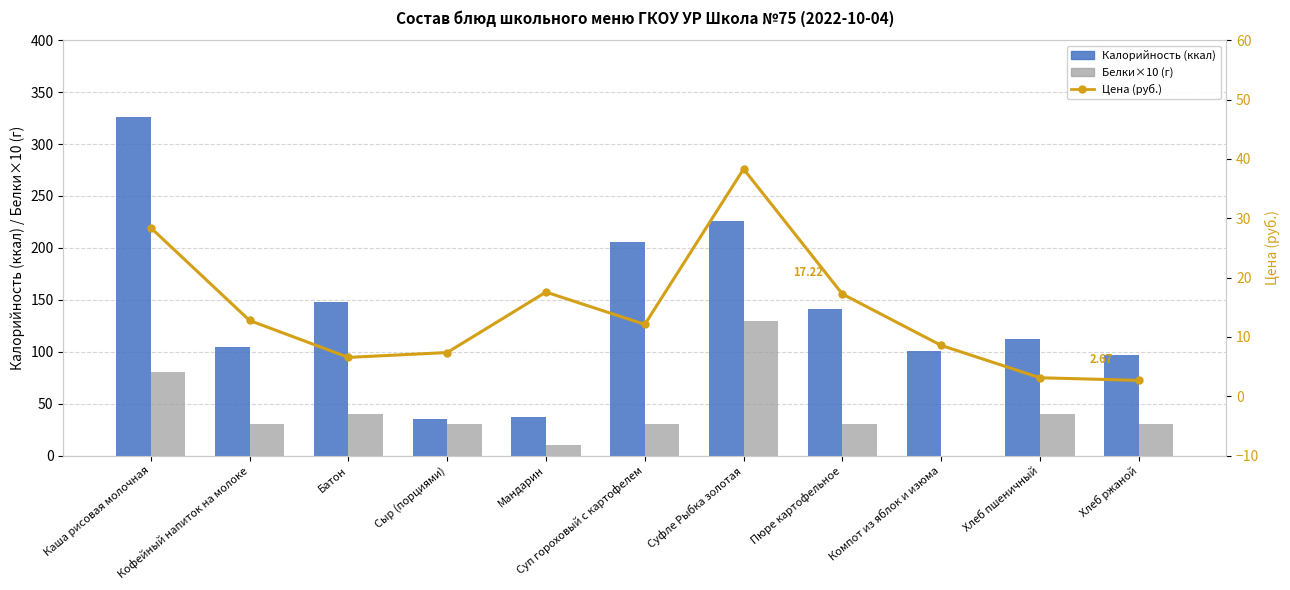

What is the difference between the Калорийность (ккал) values at Хлеб пшеничный and Пюре картофельное?

29.0